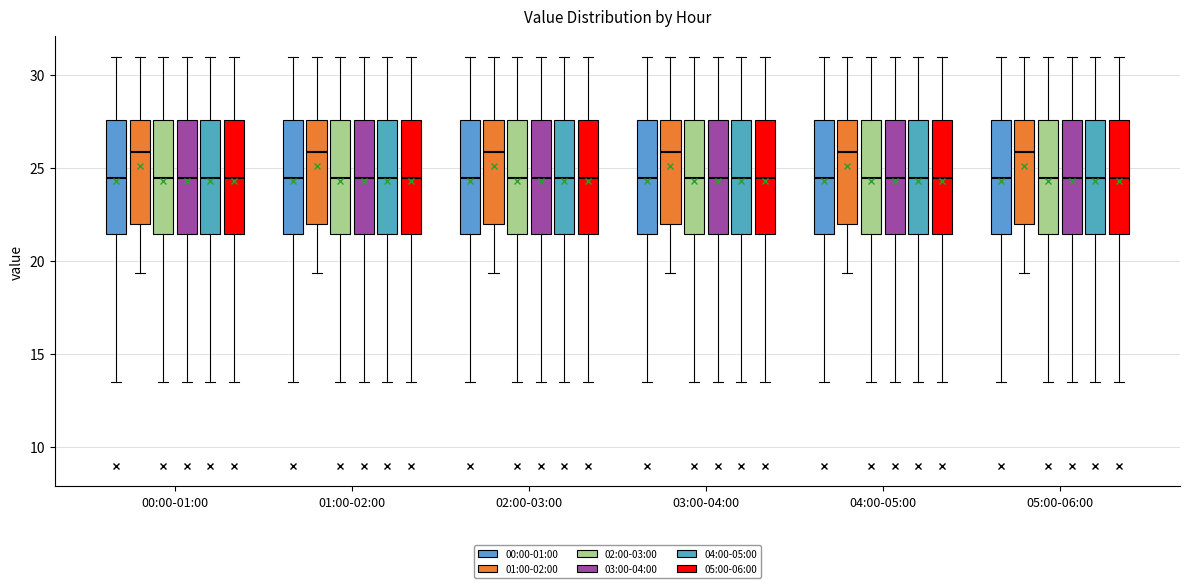

Reading left to right, transcribe this box plot: for each box, give where its median line is, the range the box spans, and where its two whiskers end, as read against the y-axis. The values are not printed on the chart, so give them approximately, as read against the axis.

00:00-01:00 (00:00-01:00): median 24.5, box 21.5 to 27.5, whiskers 13.5 to 31.0
00:00-01:00 (01:00-02:00): median 26.0, box 22.0 to 27.5, whiskers 19.5 to 31.0
00:00-01:00 (02:00-03:00): median 24.5, box 21.5 to 27.5, whiskers 13.5 to 31.0
00:00-01:00 (03:00-04:00): median 24.5, box 21.5 to 27.5, whiskers 13.5 to 31.0
00:00-01:00 (04:00-05:00): median 24.5, box 21.5 to 27.5, whiskers 13.5 to 31.0
00:00-01:00 (05:00-06:00): median 24.5, box 21.5 to 27.5, whiskers 13.5 to 31.0
01:00-02:00 (00:00-01:00): median 24.5, box 21.5 to 27.5, whiskers 13.5 to 31.0
01:00-02:00 (01:00-02:00): median 26.0, box 22.0 to 27.5, whiskers 19.5 to 31.0
01:00-02:00 (02:00-03:00): median 24.5, box 21.5 to 27.5, whiskers 13.5 to 31.0
01:00-02:00 (03:00-04:00): median 24.5, box 21.5 to 27.5, whiskers 13.5 to 31.0
01:00-02:00 (04:00-05:00): median 24.5, box 21.5 to 27.5, whiskers 13.5 to 31.0
01:00-02:00 (05:00-06:00): median 24.5, box 21.5 to 27.5, whiskers 13.5 to 31.0
02:00-03:00 (00:00-01:00): median 24.5, box 21.5 to 27.5, whiskers 13.5 to 31.0
02:00-03:00 (01:00-02:00): median 26.0, box 22.0 to 27.5, whiskers 19.5 to 31.0
02:00-03:00 (02:00-03:00): median 24.5, box 21.5 to 27.5, whiskers 13.5 to 31.0
02:00-03:00 (03:00-04:00): median 24.5, box 21.5 to 27.5, whiskers 13.5 to 31.0
02:00-03:00 (04:00-05:00): median 24.5, box 21.5 to 27.5, whiskers 13.5 to 31.0
02:00-03:00 (05:00-06:00): median 24.5, box 21.5 to 27.5, whiskers 13.5 to 31.0
03:00-04:00 (00:00-01:00): median 24.5, box 21.5 to 27.5, whiskers 13.5 to 31.0
03:00-04:00 (01:00-02:00): median 26.0, box 22.0 to 27.5, whiskers 19.5 to 31.0
03:00-04:00 (02:00-03:00): median 24.5, box 21.5 to 27.5, whiskers 13.5 to 31.0
03:00-04:00 (03:00-04:00): median 24.5, box 21.5 to 27.5, whiskers 13.5 to 31.0
03:00-04:00 (04:00-05:00): median 24.5, box 21.5 to 27.5, whiskers 13.5 to 31.0
03:00-04:00 (05:00-06:00): median 24.5, box 21.5 to 27.5, whiskers 13.5 to 31.0
04:00-05:00 (00:00-01:00): median 24.5, box 21.5 to 27.5, whiskers 13.5 to 31.0
04:00-05:00 (01:00-02:00): median 26.0, box 22.0 to 27.5, whiskers 19.5 to 31.0
04:00-05:00 (02:00-03:00): median 24.5, box 21.5 to 27.5, whiskers 13.5 to 31.0
04:00-05:00 (03:00-04:00): median 24.5, box 21.5 to 27.5, whiskers 13.5 to 31.0
04:00-05:00 (04:00-05:00): median 24.5, box 21.5 to 27.5, whiskers 13.5 to 31.0
04:00-05:00 (05:00-06:00): median 24.5, box 21.5 to 27.5, whiskers 13.5 to 31.0
05:00-06:00 (00:00-01:00): median 24.5, box 21.5 to 27.5, whiskers 13.5 to 31.0
05:00-06:00 (01:00-02:00): median 26.0, box 22.0 to 27.5, whiskers 19.5 to 31.0
05:00-06:00 (02:00-03:00): median 24.5, box 21.5 to 27.5, whiskers 13.5 to 31.0
05:00-06:00 (03:00-04:00): median 24.5, box 21.5 to 27.5, whiskers 13.5 to 31.0
05:00-06:00 (04:00-05:00): median 24.5, box 21.5 to 27.5, whiskers 13.5 to 31.0
05:00-06:00 (05:00-06:00): median 24.5, box 21.5 to 27.5, whiskers 13.5 to 31.0